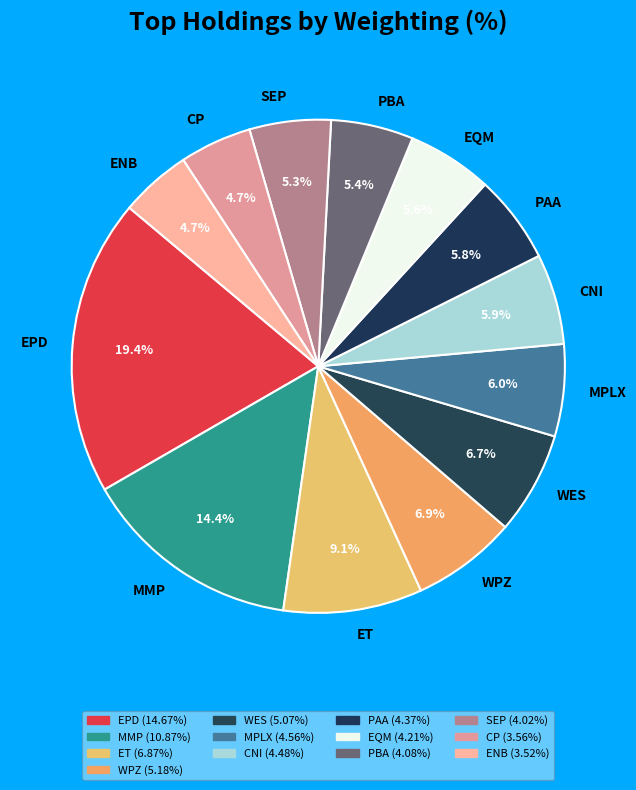

Does EPD represent more than half of the total?

No